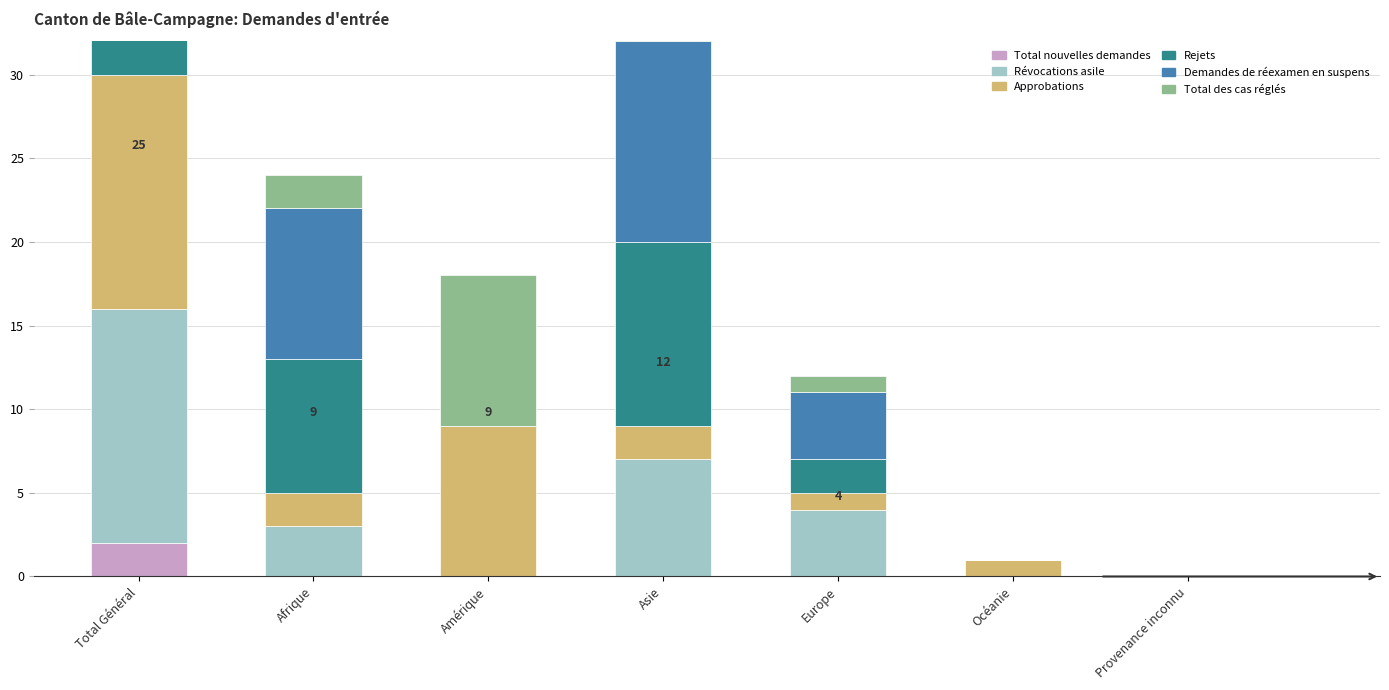

What is the greatest value displayed?

25